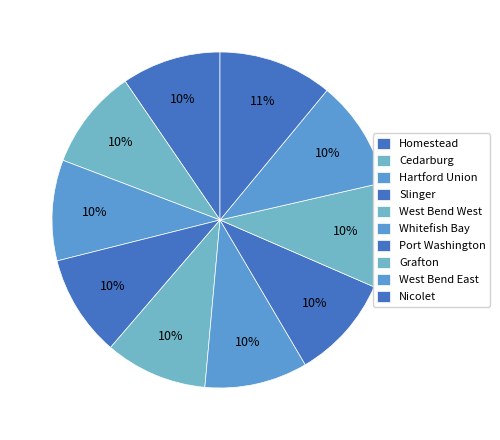

The Grafton slice represents 17% of the pie. True or false?

False